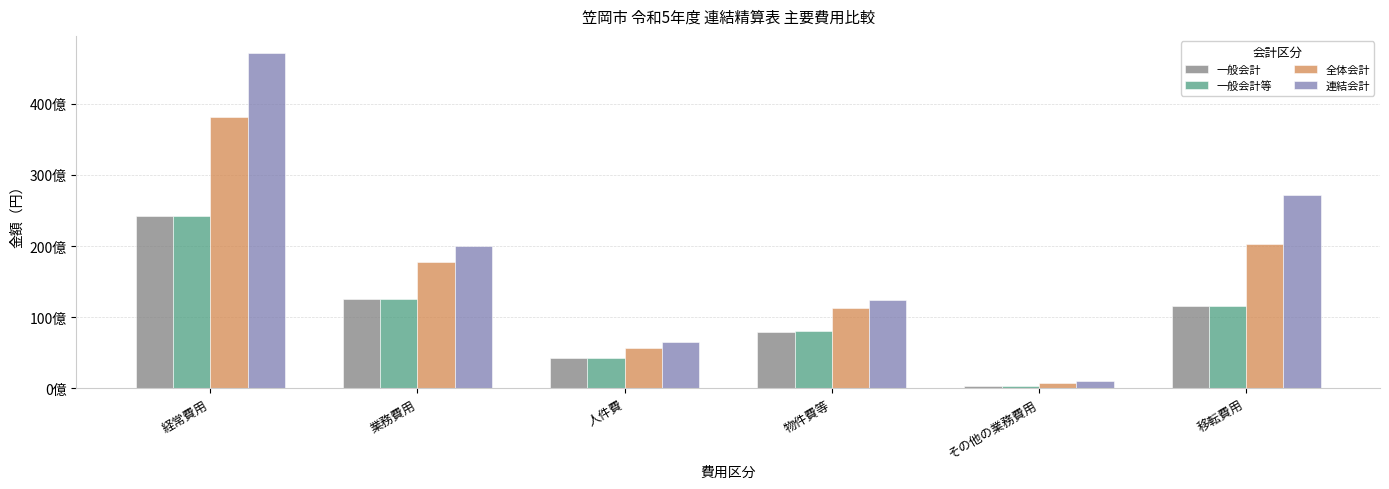

Which category has the lowest value in the 全体会計 series?

その他の業務費用